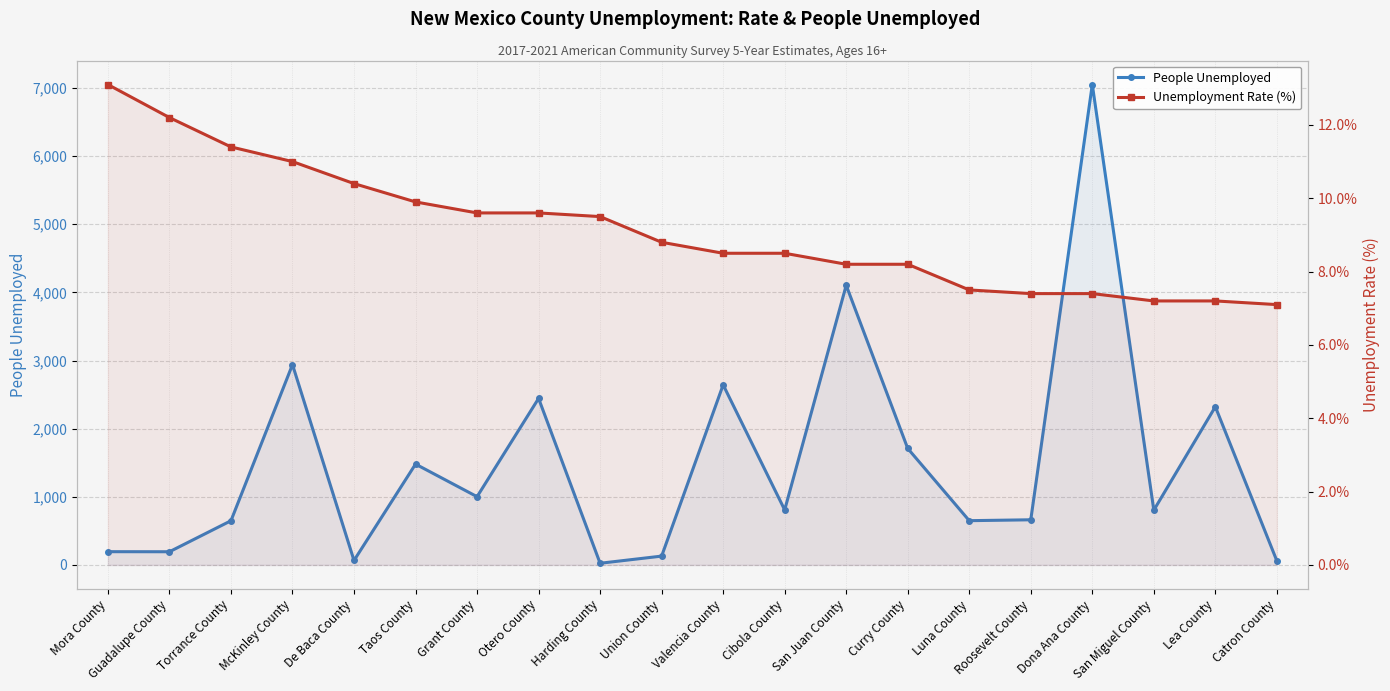

How many interior local valleys does the People Unemployed series have?

7